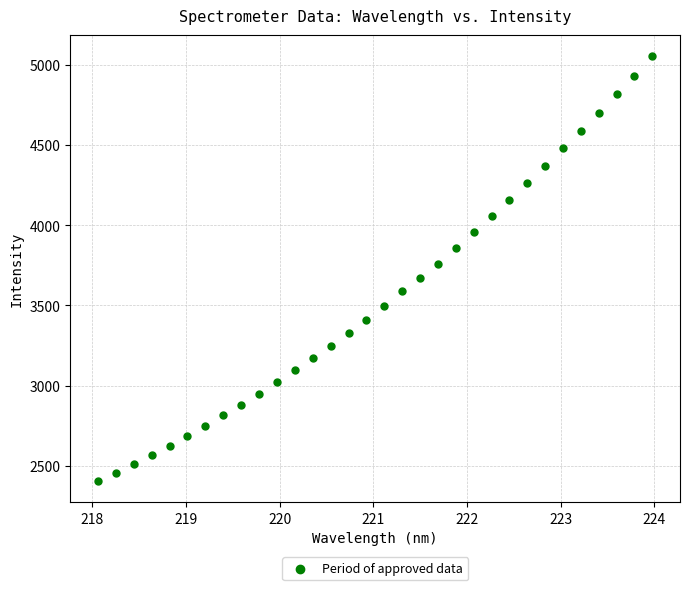

What is the range of Y values (max minus min)?

2645.2